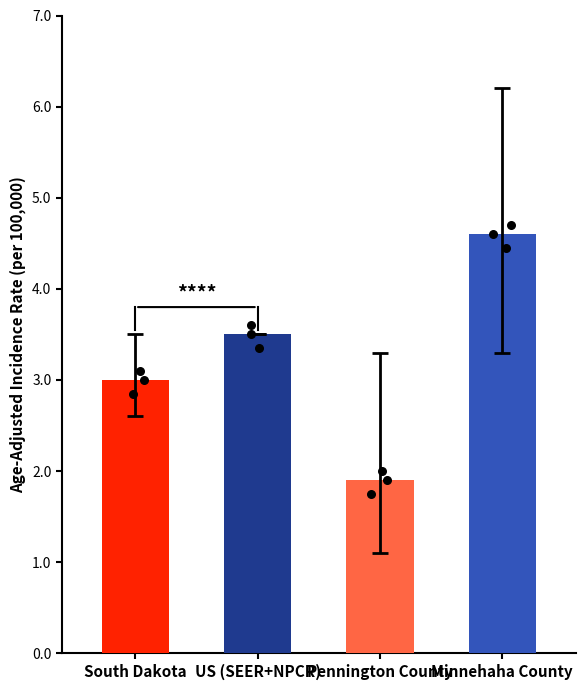

Is the value of Lower 95% CI at Minnehaha County greater than the value of Upper 95% CI at US (SEER+NPCR)?

No